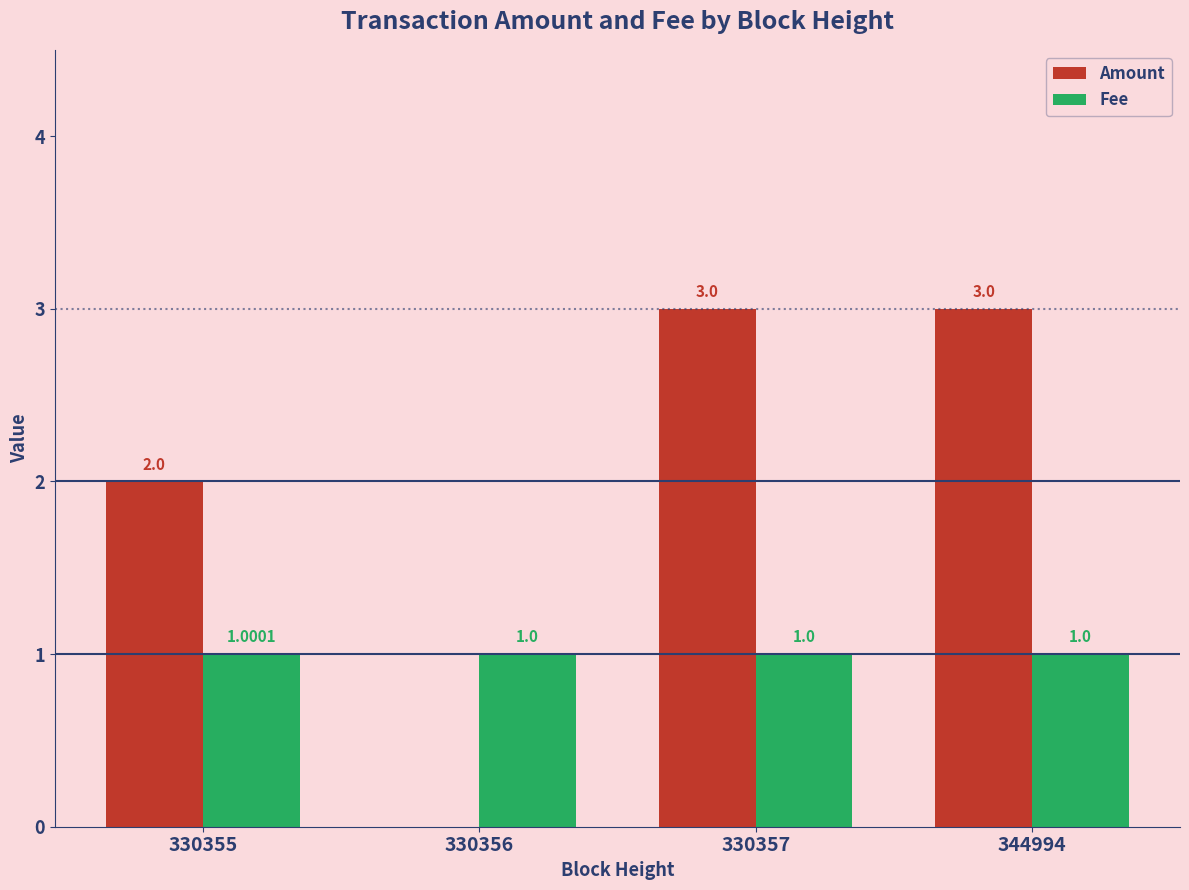

Which series has the largest total across all categories?

Amount